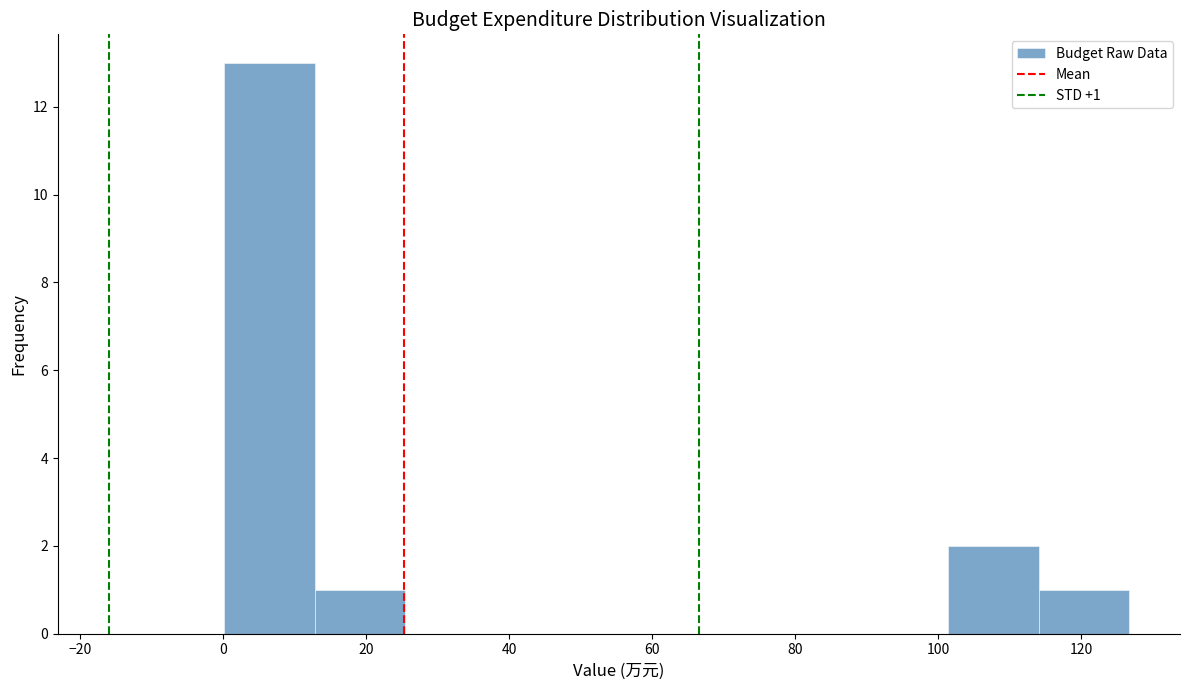

Which range on the x-axis has the tallest bar?

0 to 12